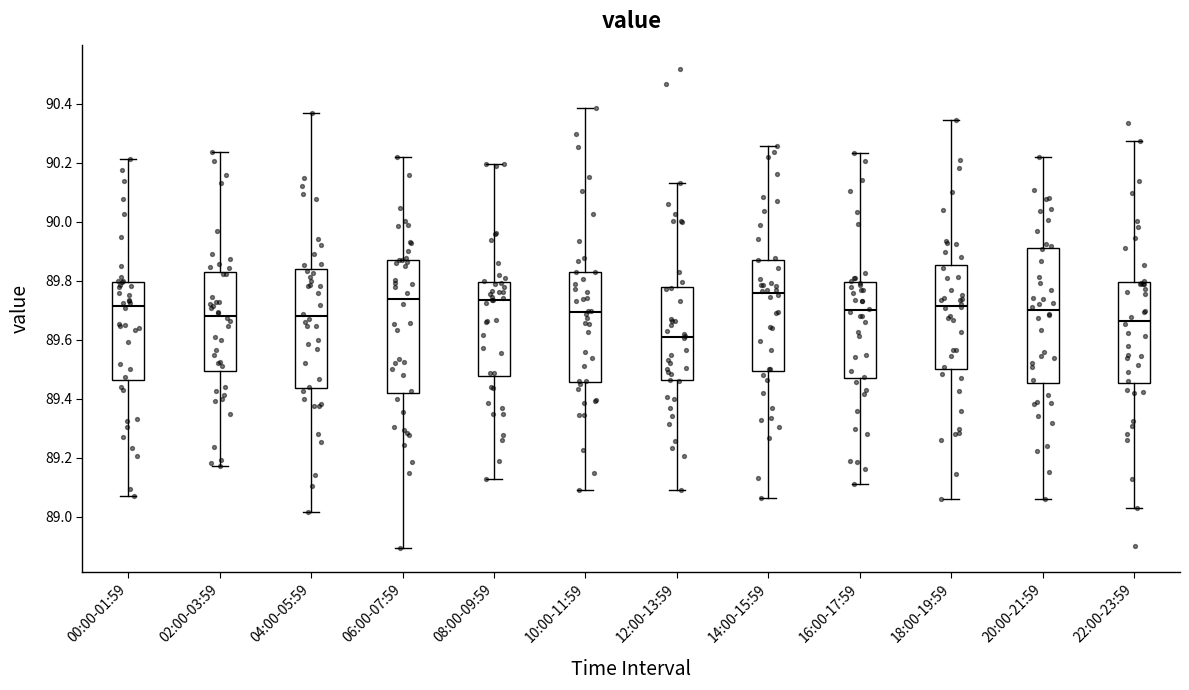

Which box's median line is the highest?

14:00-15:59